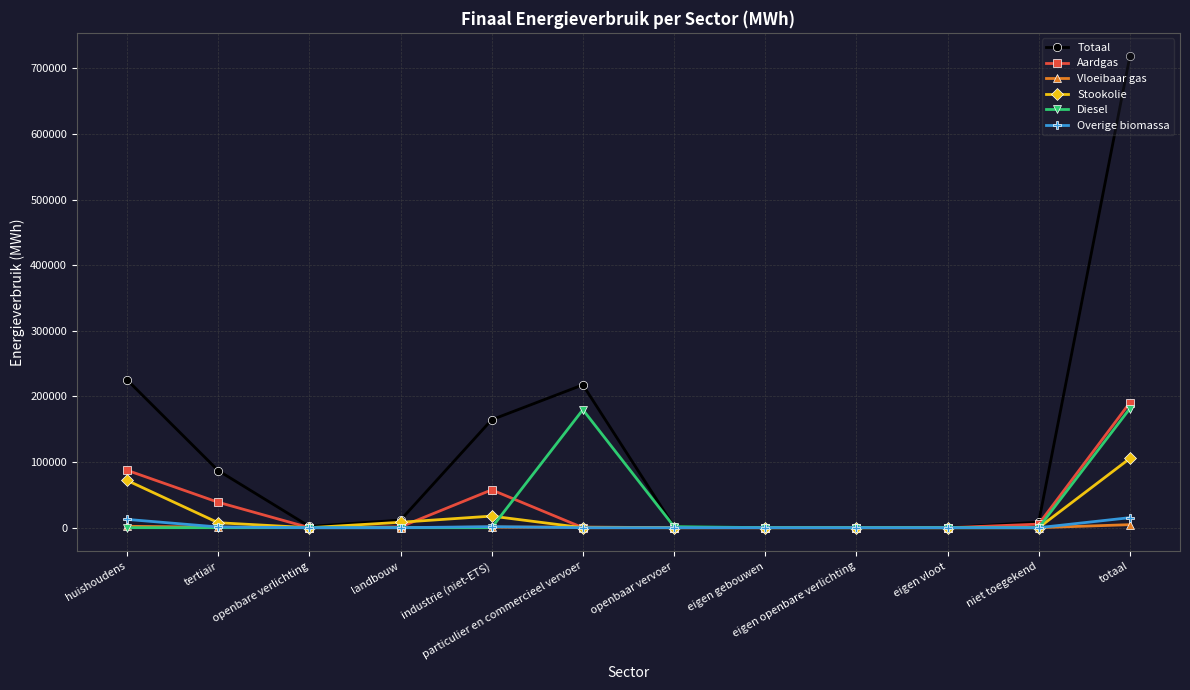

Is it true that Diesel equals 181549.5 at totaal?

True